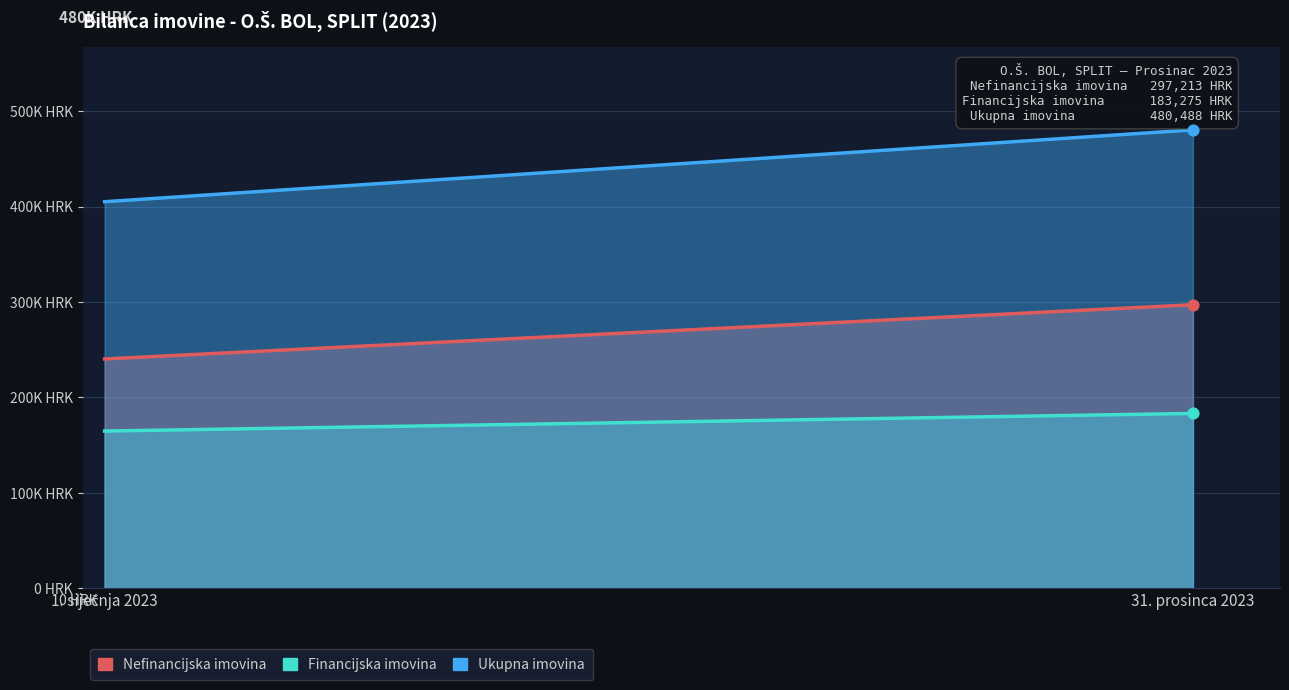

Which series has the largest total across all categories?

Ukupna imovina